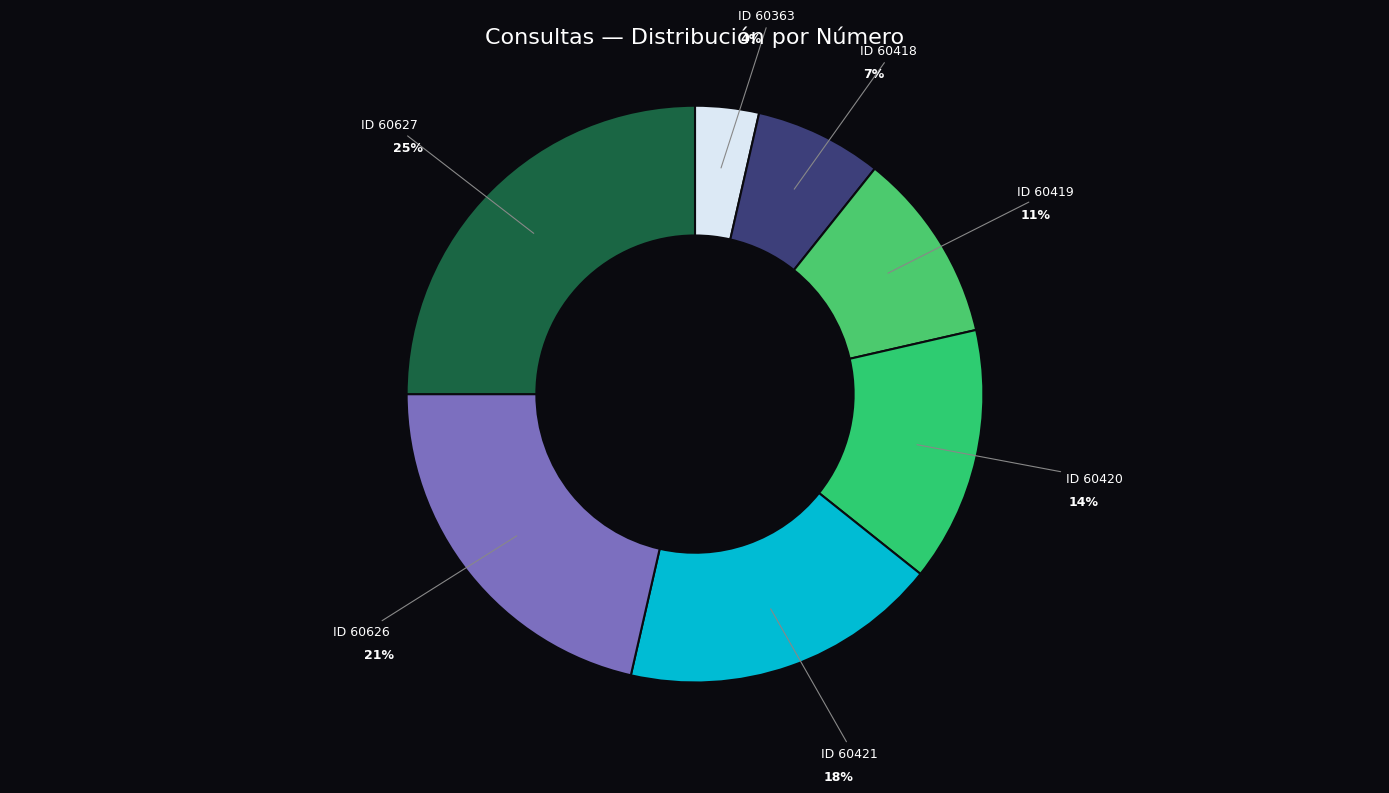

How many slices are in this pie chart?

7